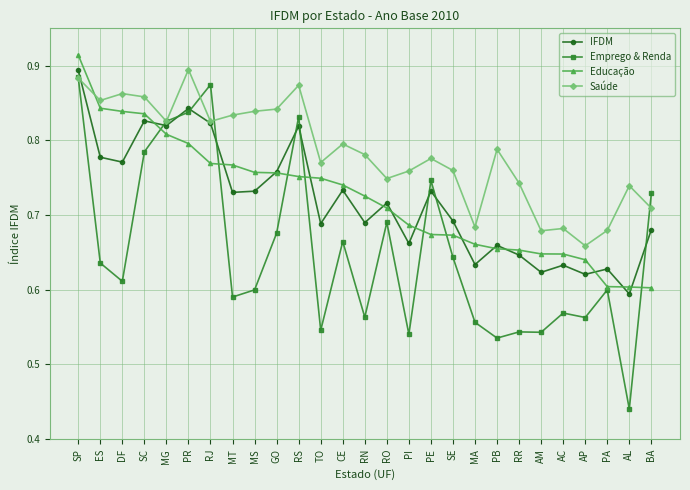

True or false: Saúde has a value of 0.8 at PI.

True